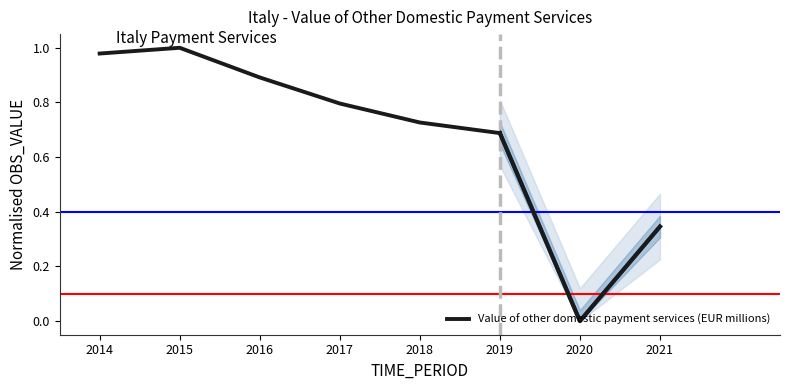

What is the difference between the maximum and minimum values?

0.3